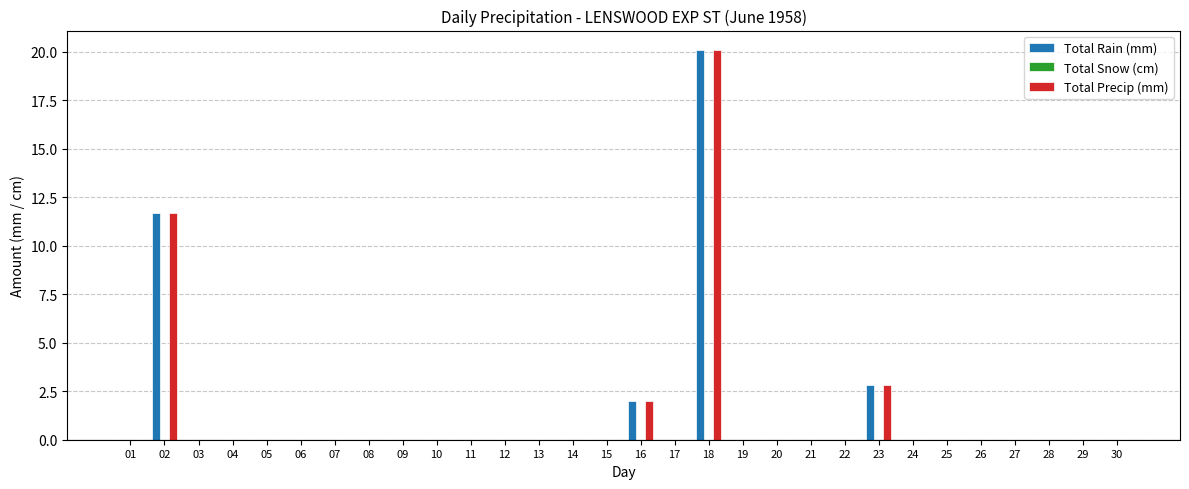

Is the value of Total Precip (mm) at 23 greater than the value of Total Rain (mm) at 15?

Yes